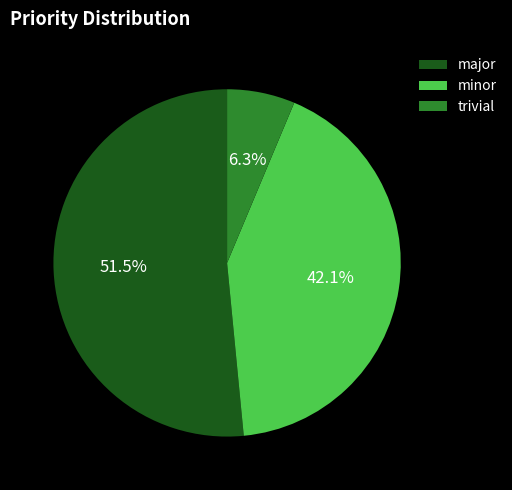

Is there a majority slice in this chart?

Yes